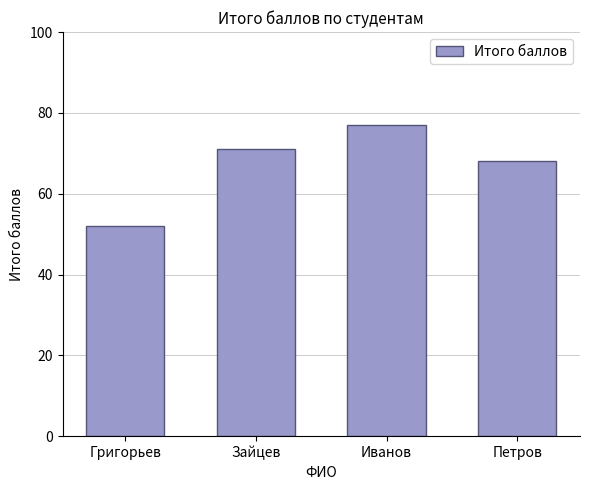

Rank the categories by value from highest to lowest.

Иванов, Зайцев, Петров, Григорьев